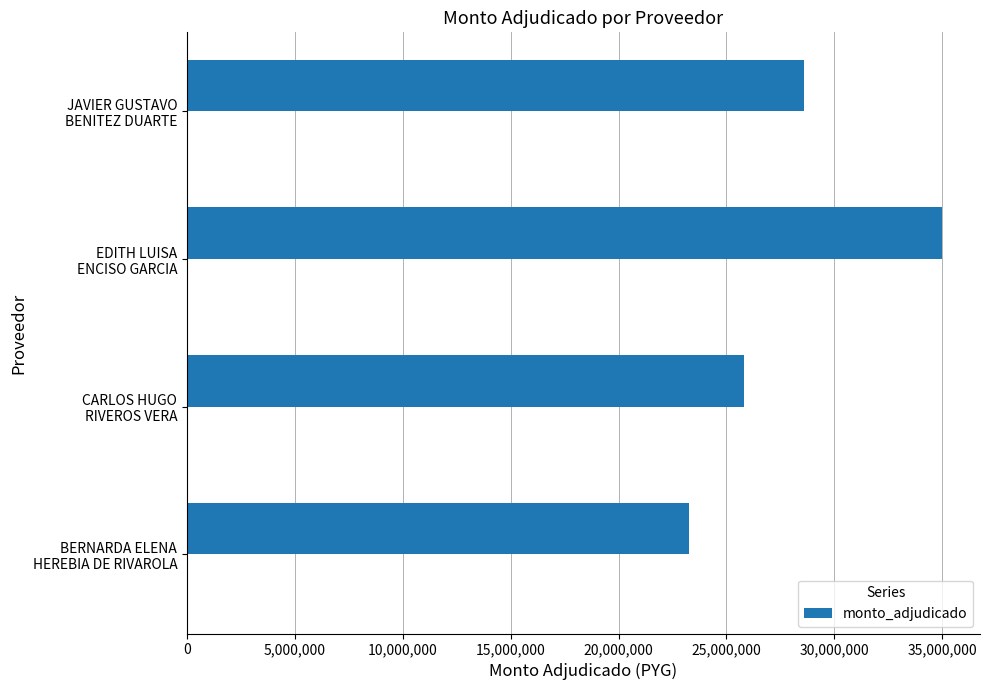

What is the difference between the maximum and second lowest values in the monto_adjudicado series?

9175034